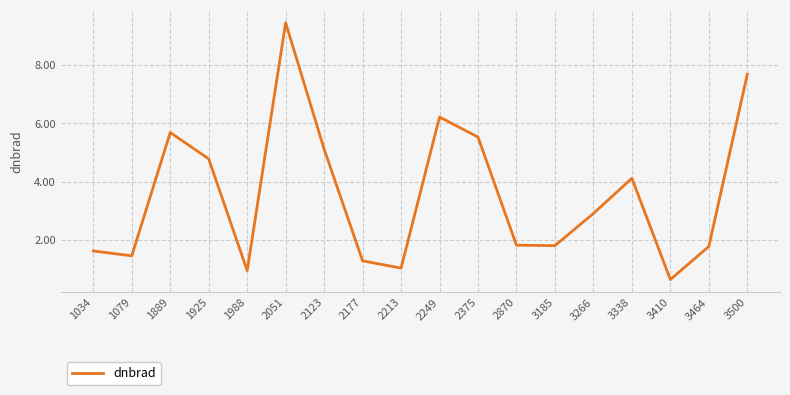

What is the difference between the maximum and minimum values?

8.8